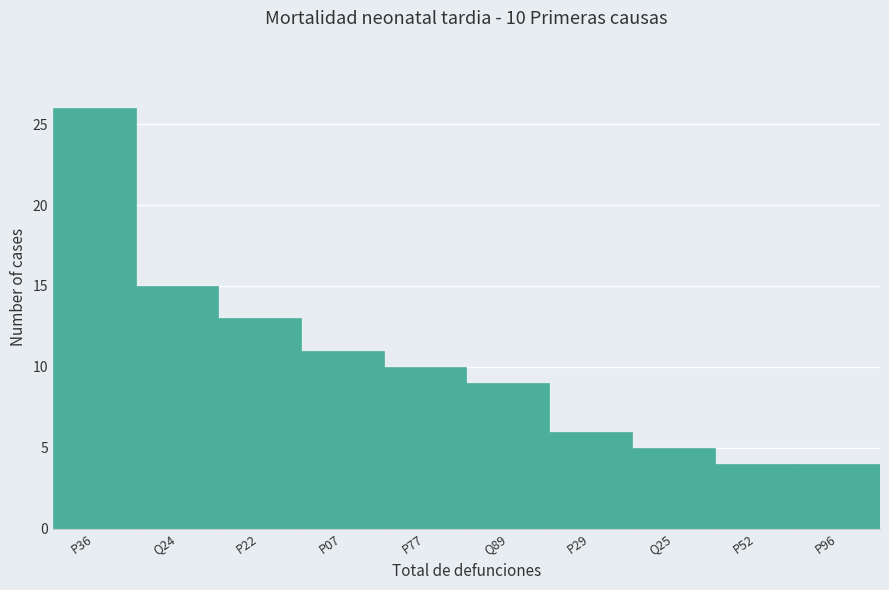

Reading left to right, transcribe all the data shown in this chart.

26	15	13	11	10	9	6	5	4	4